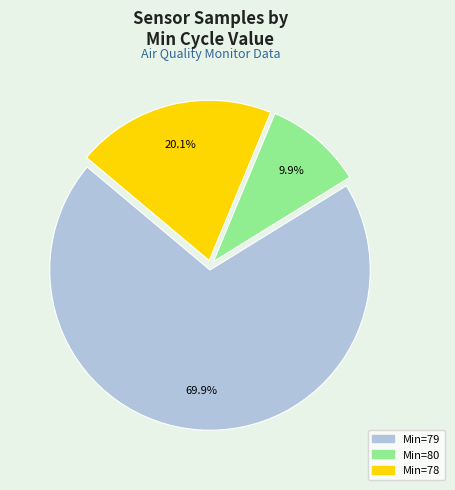

Rank the categories by value from highest to lowest.

Min=79, Min=78, Min=80